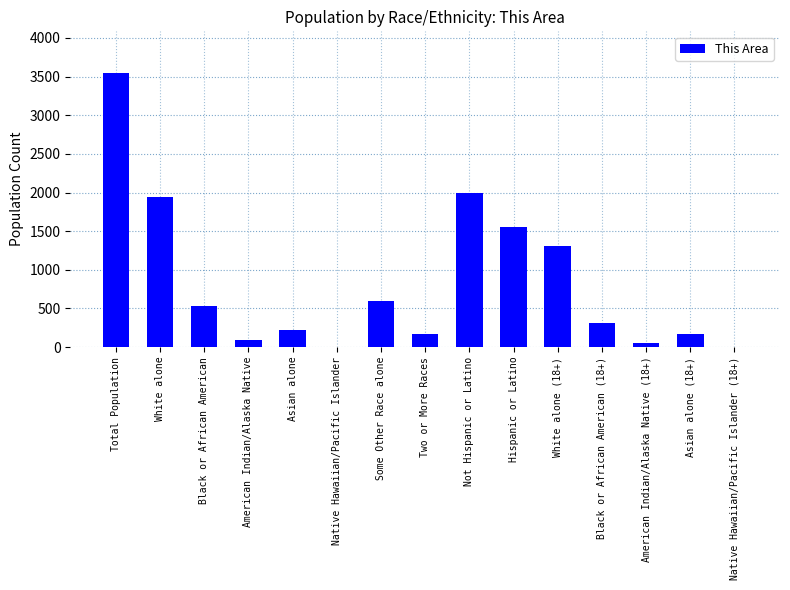

Which label corresponds to the largest value in the chart?

Total Population